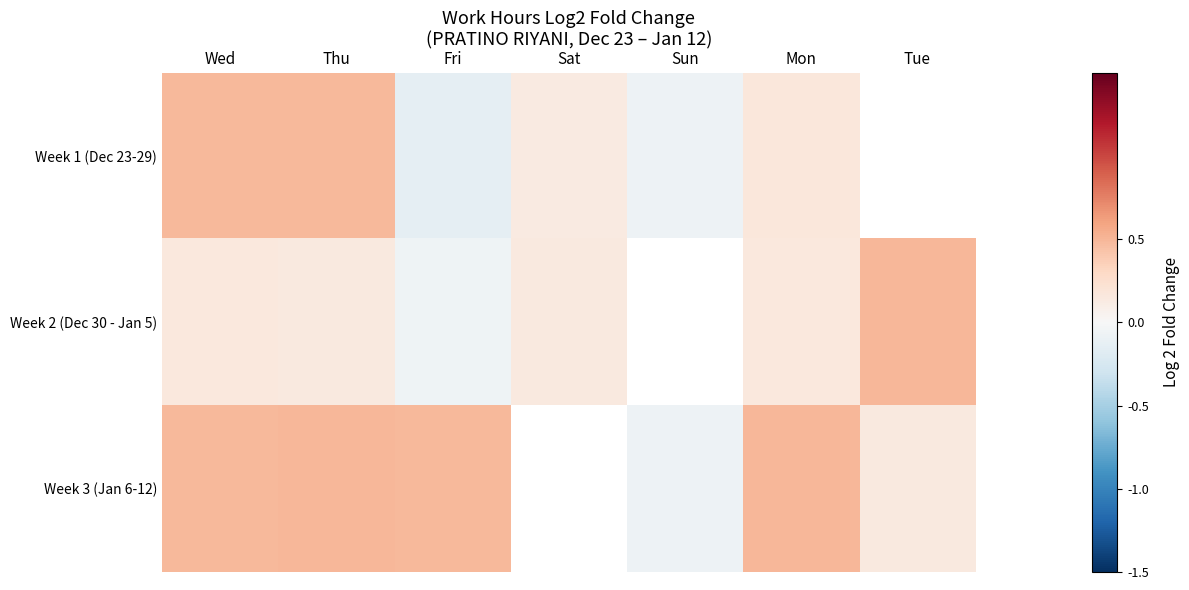

Where is Week 1 (Dec 23-29) nearest to the value 0?

Sun